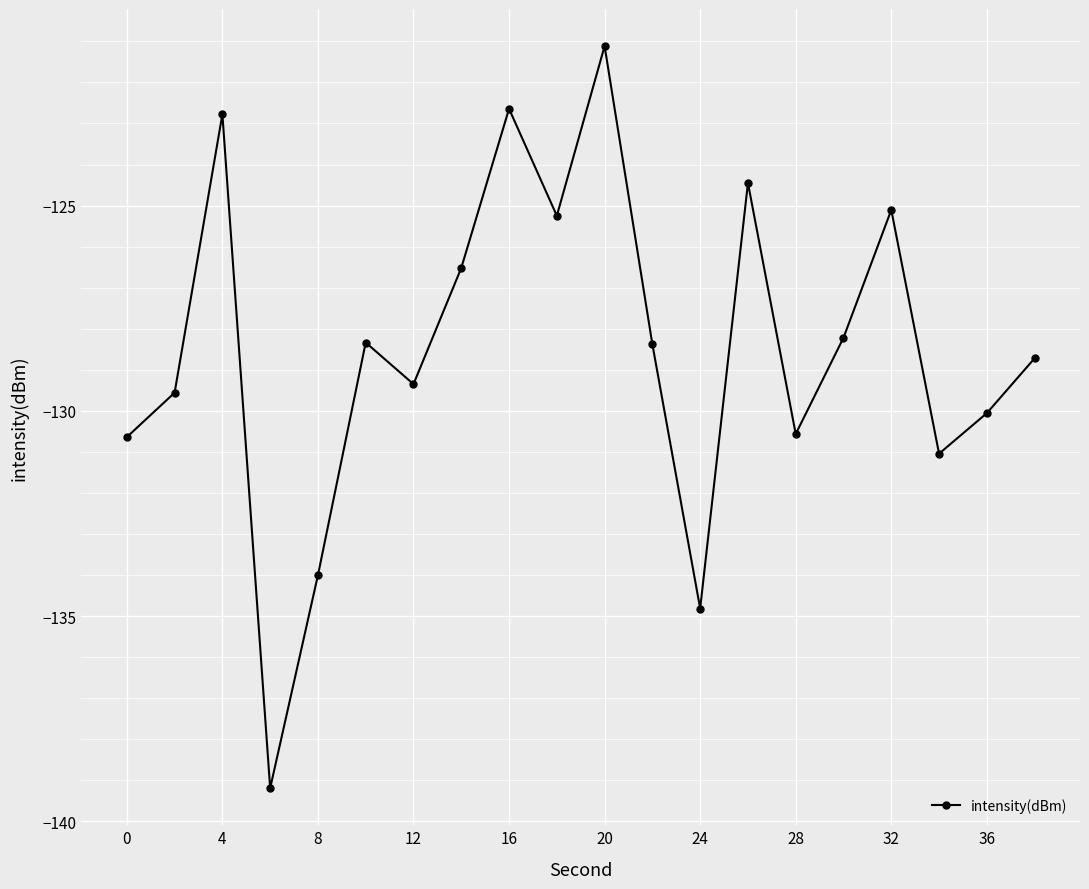

What is the sum of all values?

-2570.7